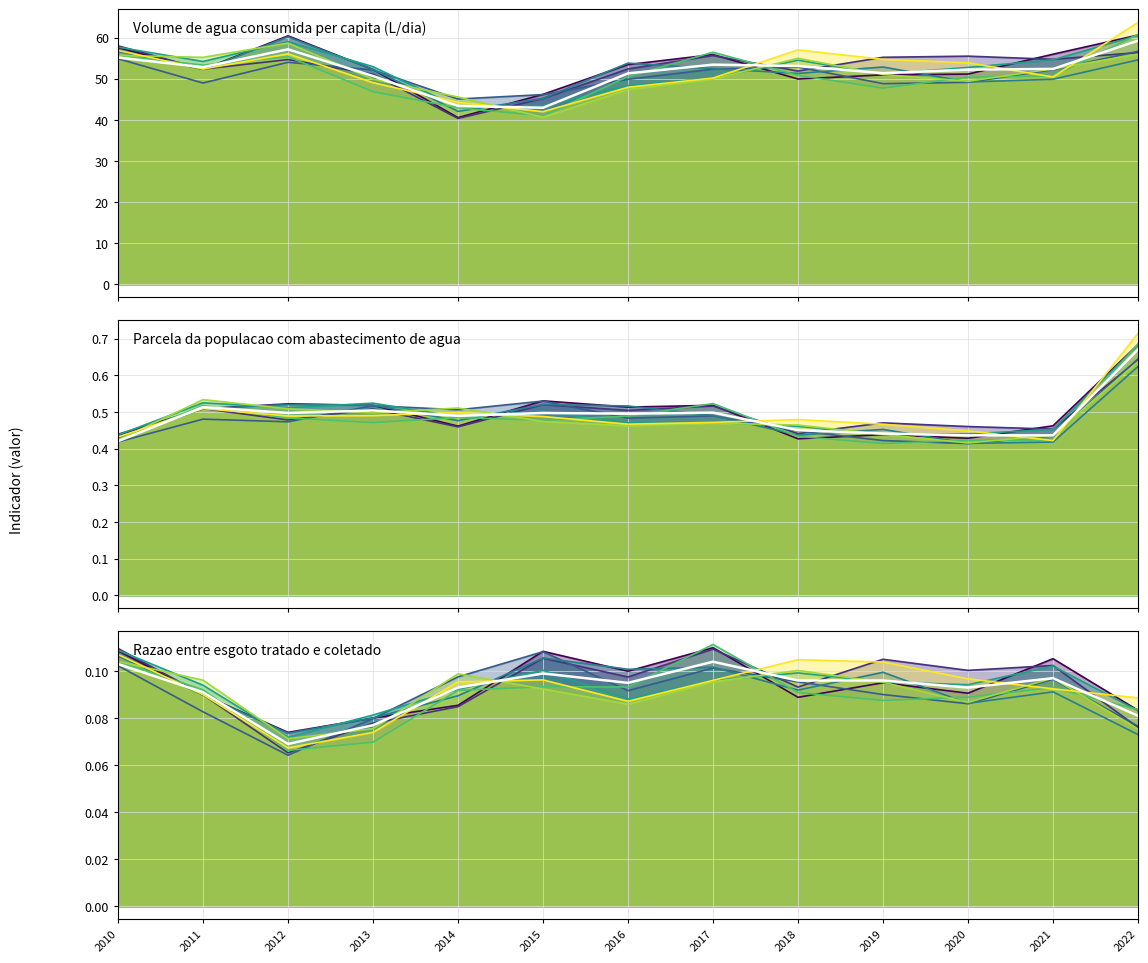

What is the difference between the highest and lowest values at 2013?

50.6